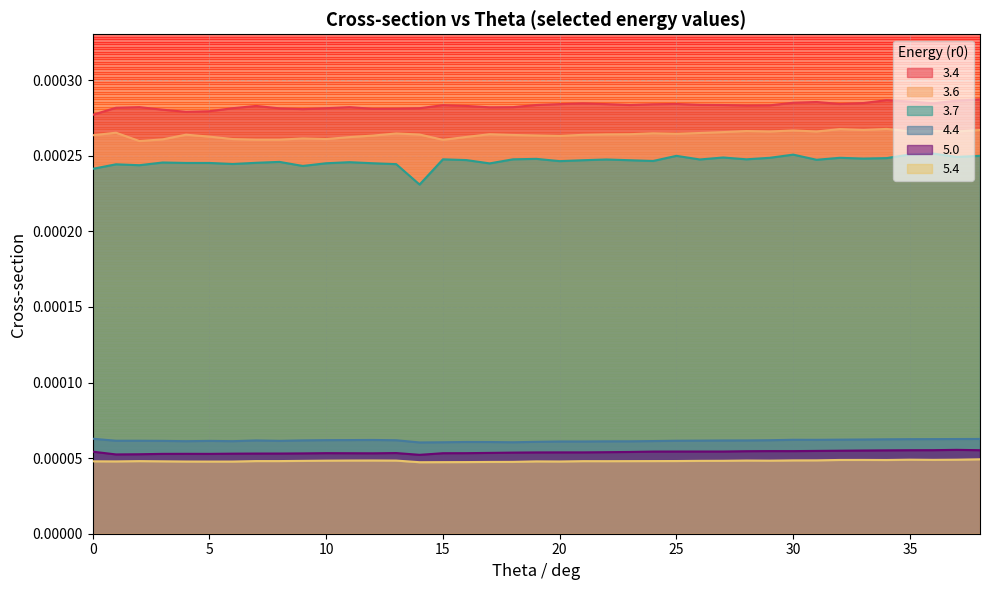

What are all the series names shown in the legend?

3.4, 3.6, 3.7, 4.4, 5.0, 5.4